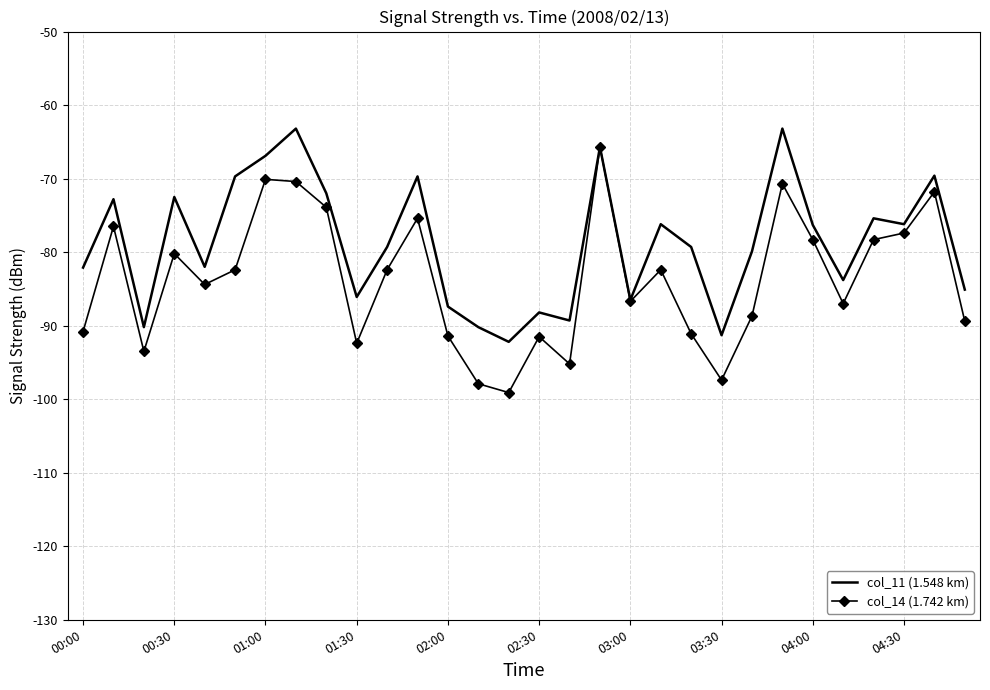

What is the lowest value of the col_11 (1.548 km) series?

-92.2